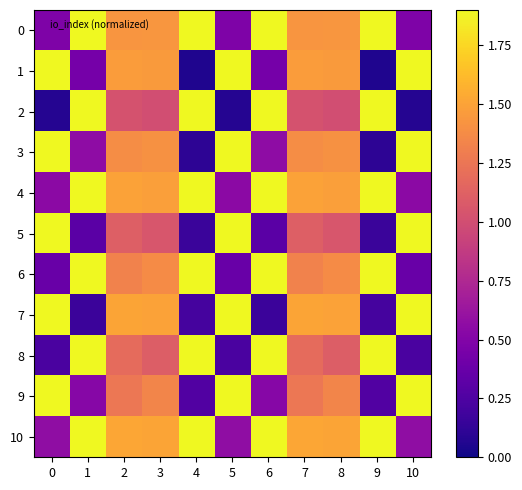

What is the spread (max minus min) of values at 1?

1.7